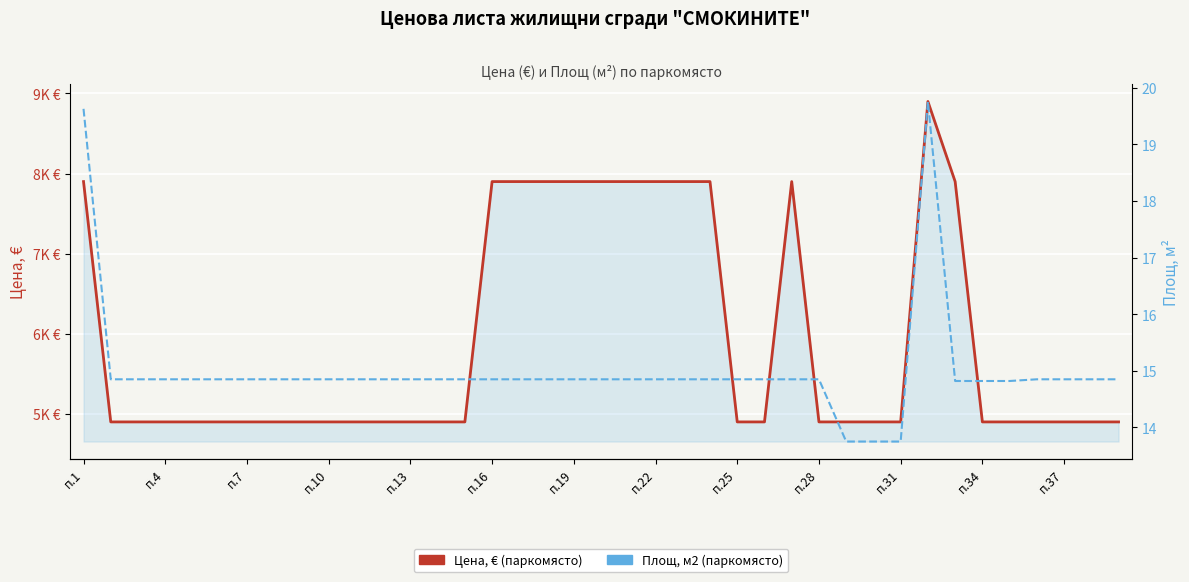

How many data points in Цена, € (паркомясто) are above 4900?

13